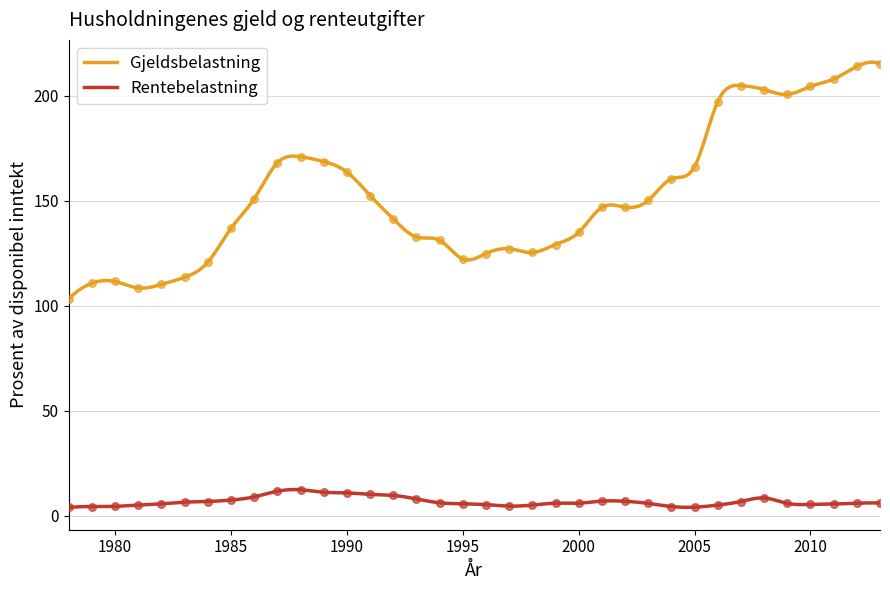

Which series has the widest spread of Y values?

Gjeldsbelastning